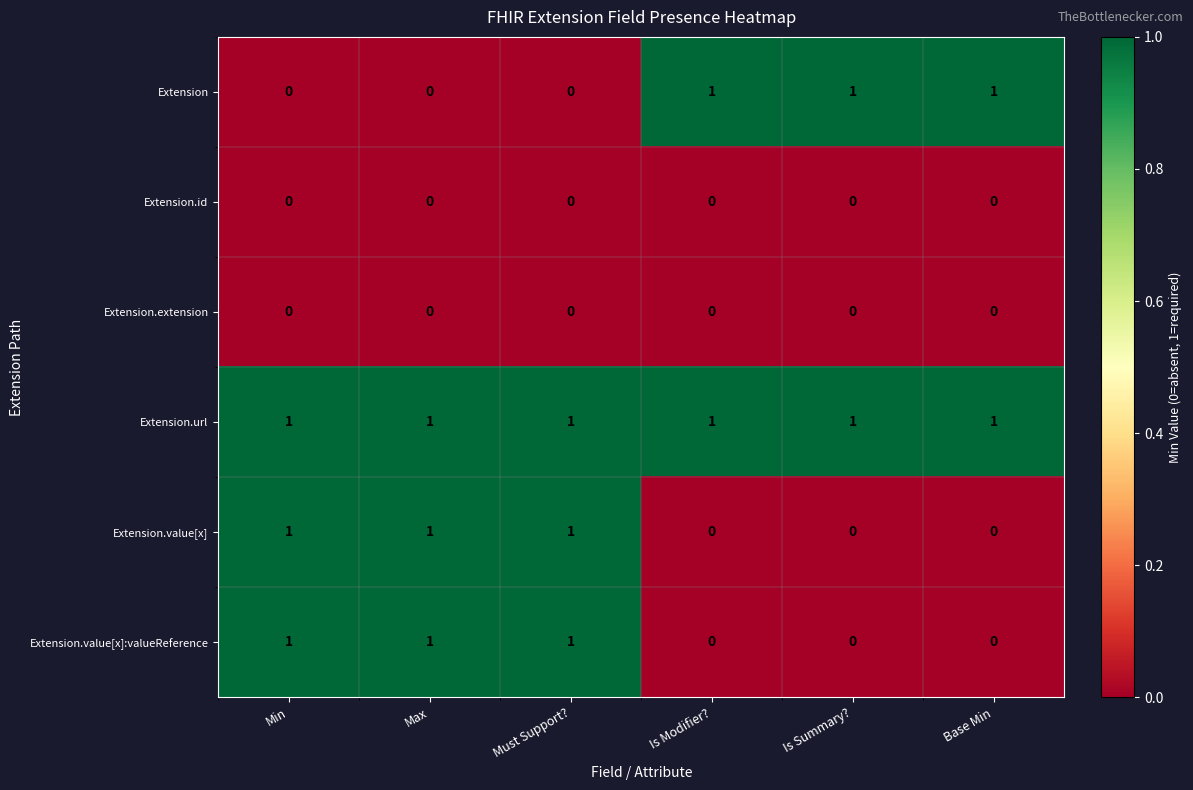

The Extension.id series shows 0 at Is Modifier?. True or false?

True